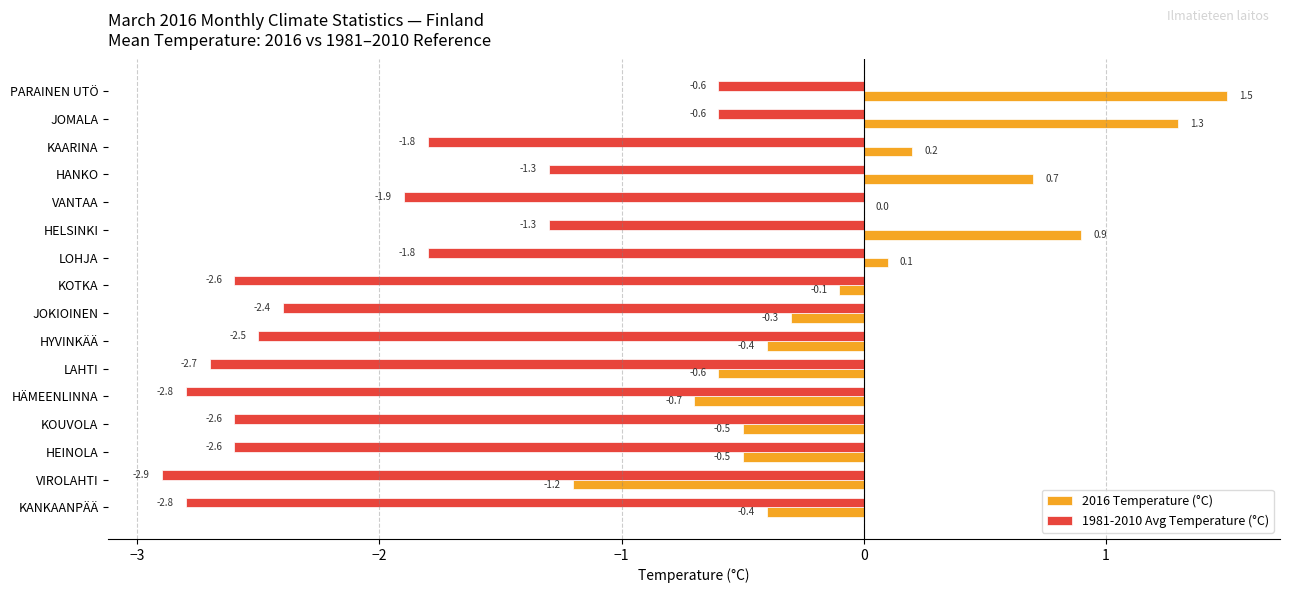

Which series changed the most between VANTAA and VIROLAHTI?

2016 Temperature (°C)